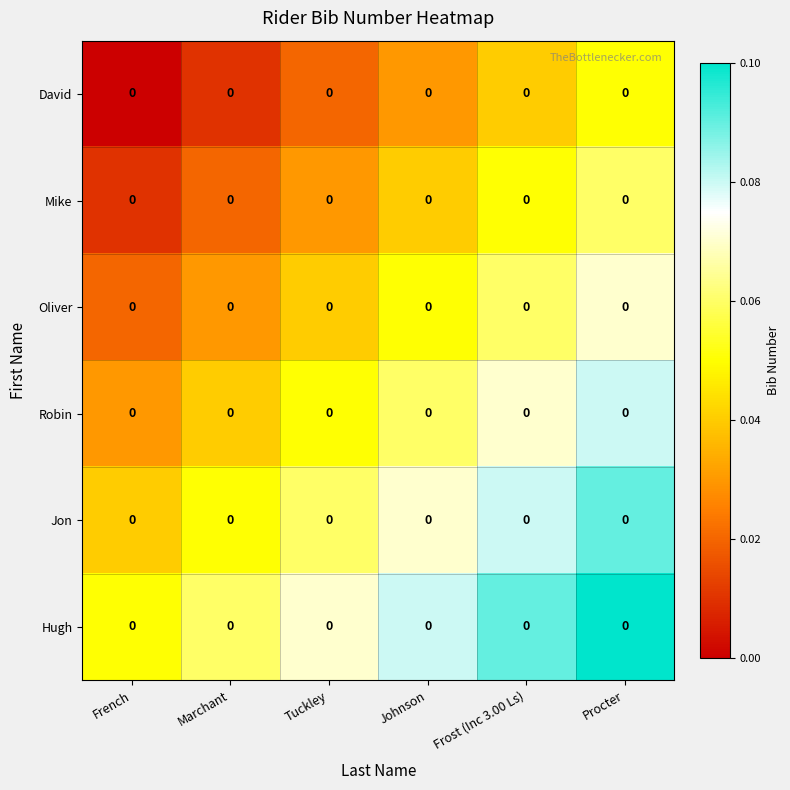

Rank the series at Johnson from highest to lowest value.

Hugh, Jon, Robin, Oliver, Mike, David